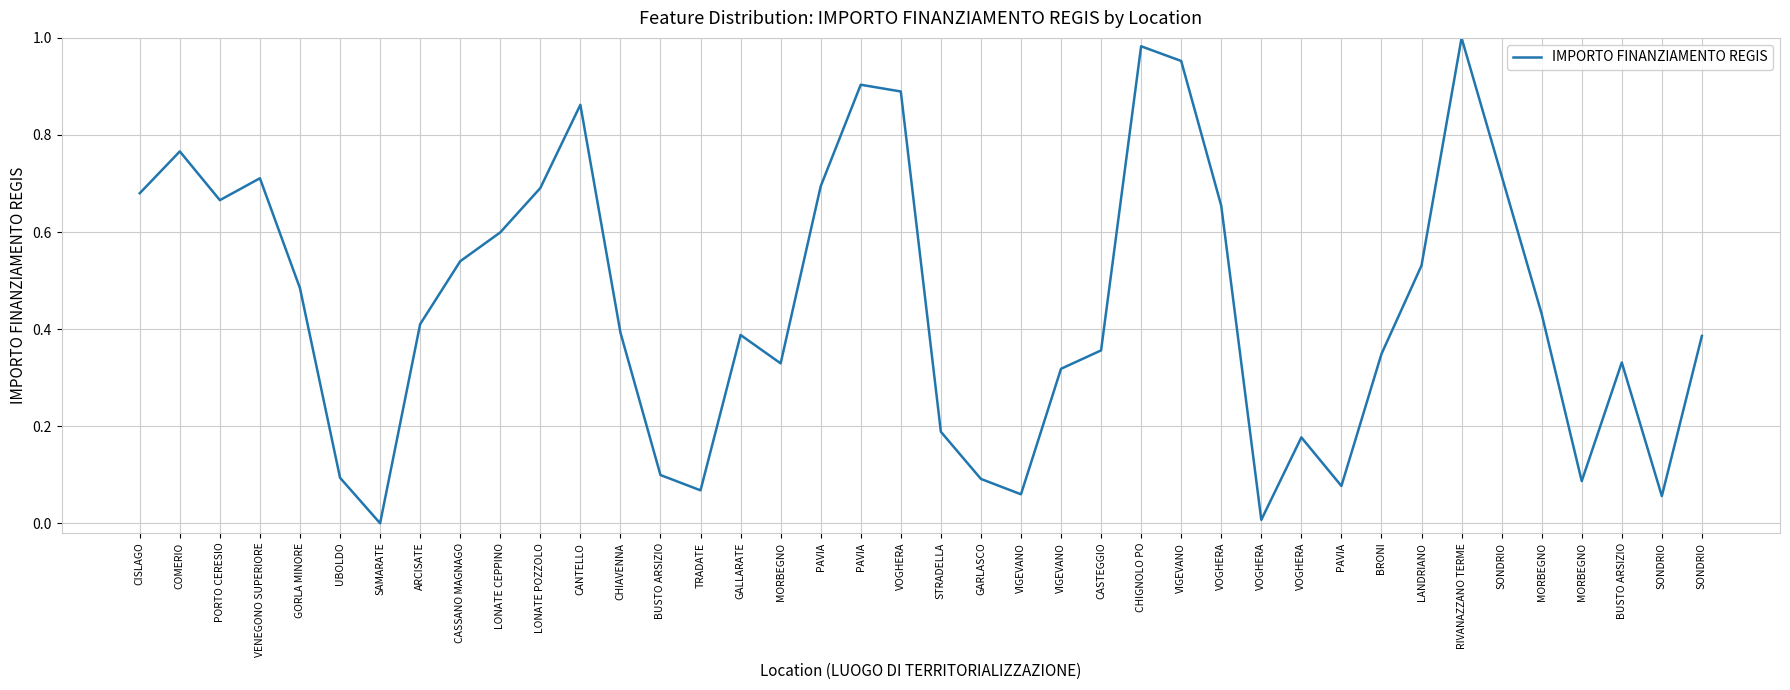

How many lines are shown in the chart?

1